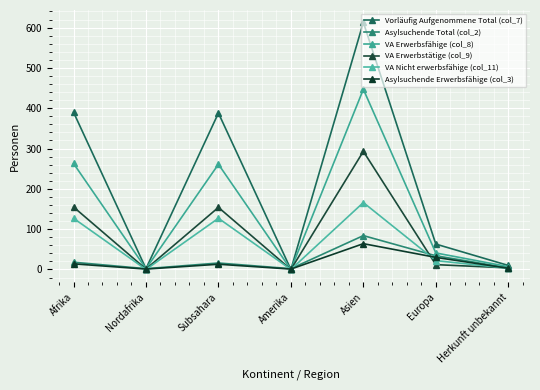

Where is the first local minimum for VA Erwerbstätige (col_9)?

Nordafrika